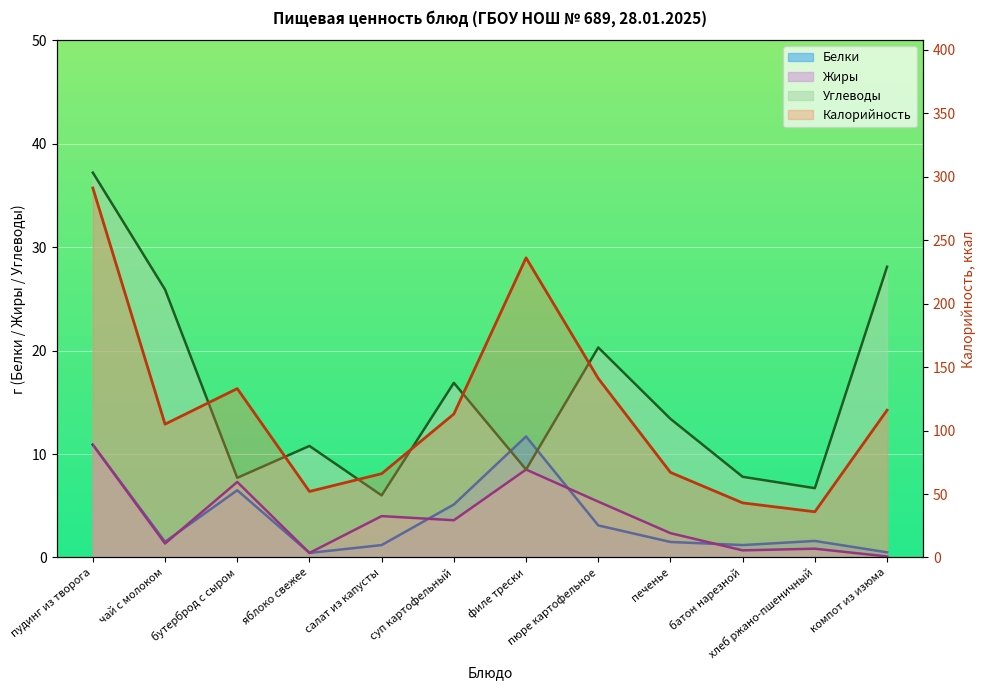

What is the average value of the Углеводы series?

15.8